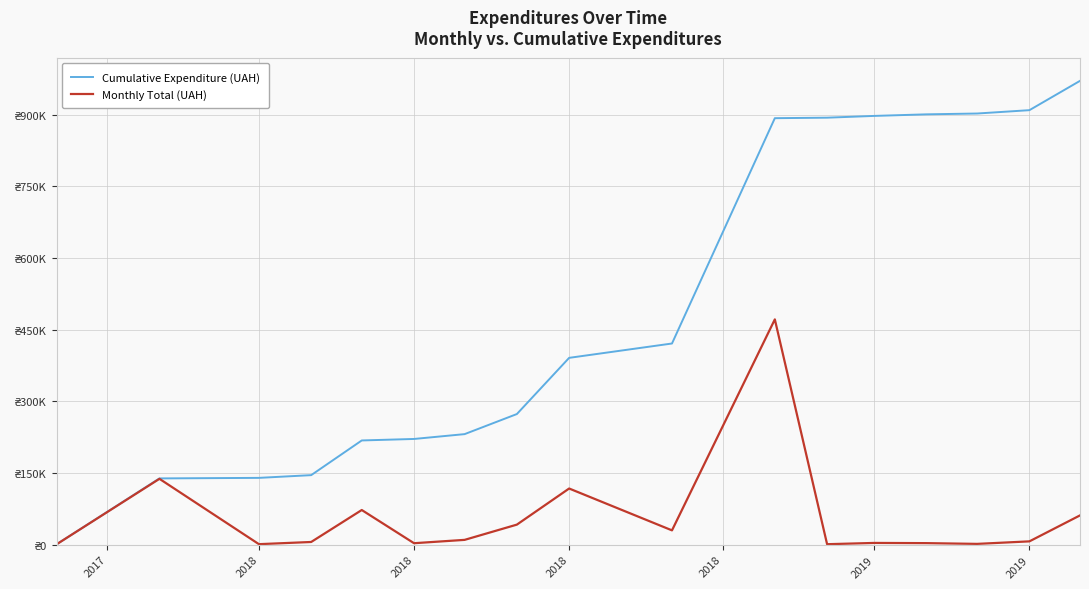

Does the chart have visible grid lines?

Yes